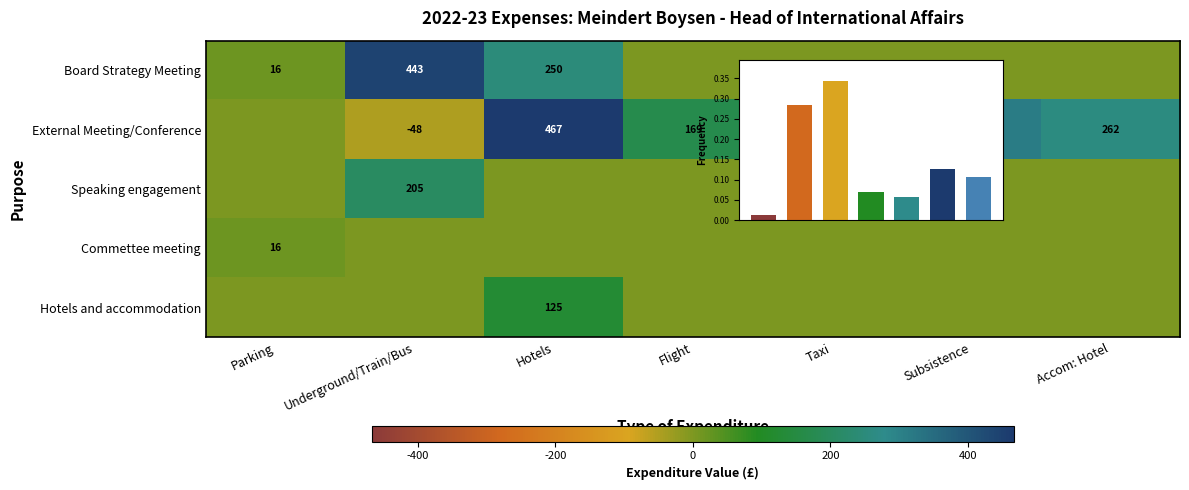

At Taxi, list the series in order from largest to smallest.

External Meeting/Conference, Board Strategy Meeting, Speaking engagement, Commettee meeting, Hotels and accommodation